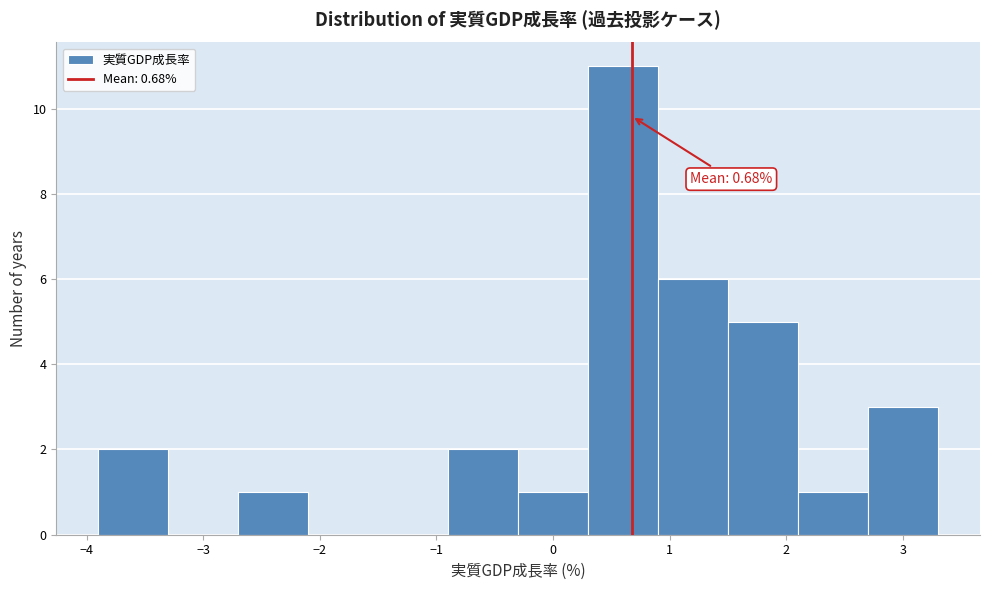

Which range on the x-axis has the tallest bar?

0.3 to 0.9